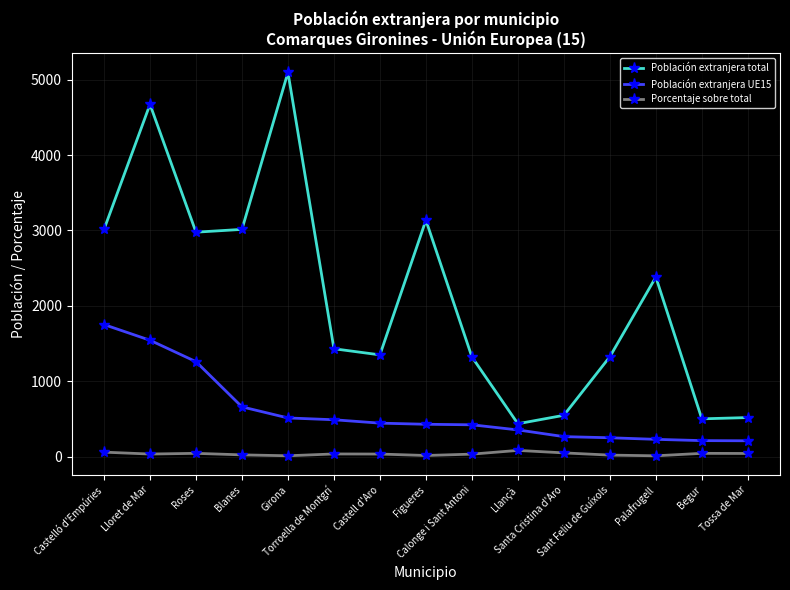

What is the difference between the maximum and minimum values in the Porcentaje sobre total series?

71.6